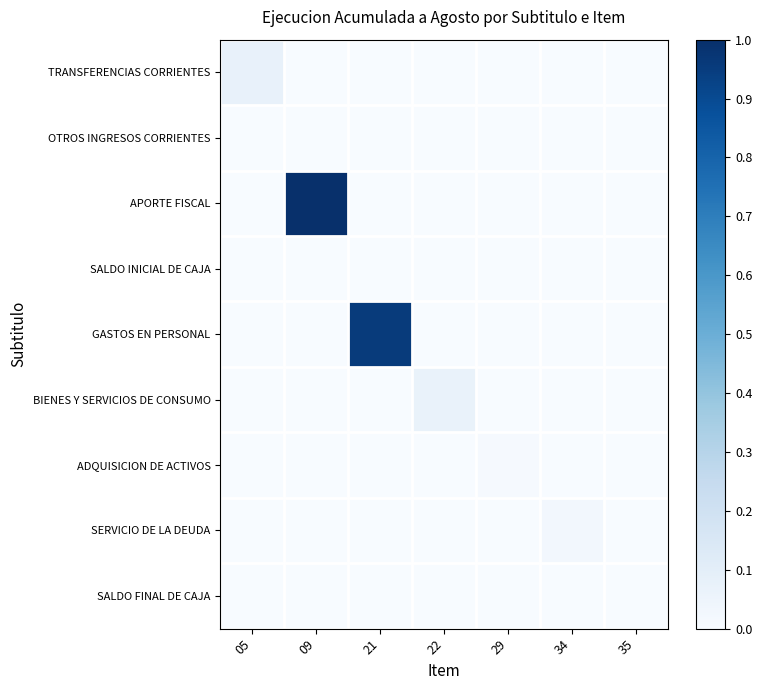

At how many categories does at least one series exceed 0?

6